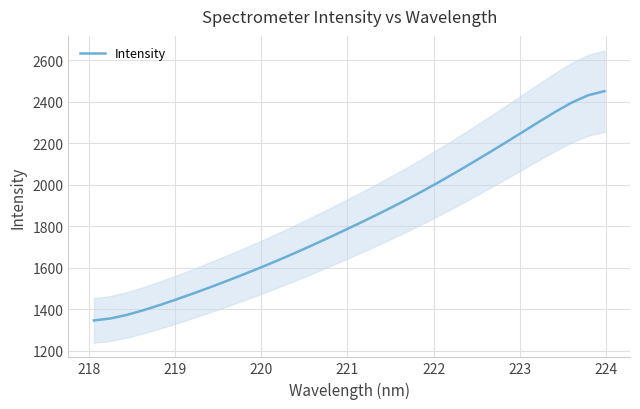

What is the maximum value shown in the chart?

2451.0